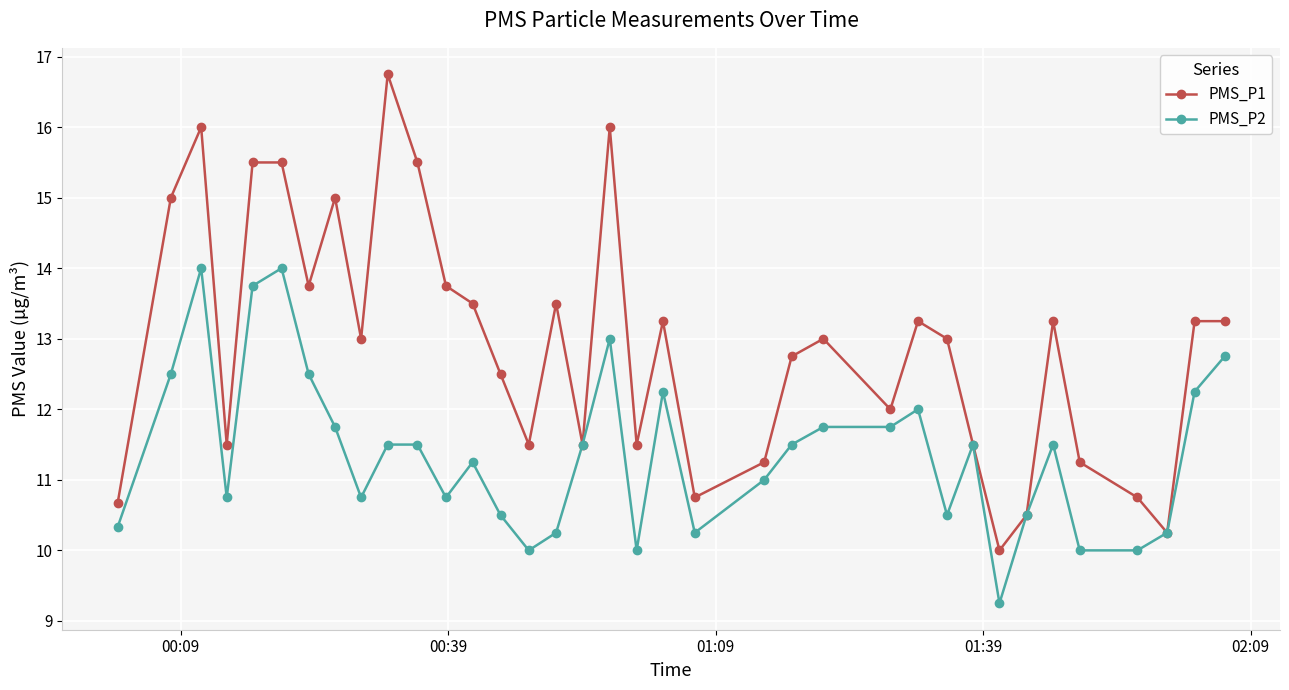

What are all the series names shown in the legend?

PMS_P1, PMS_P2